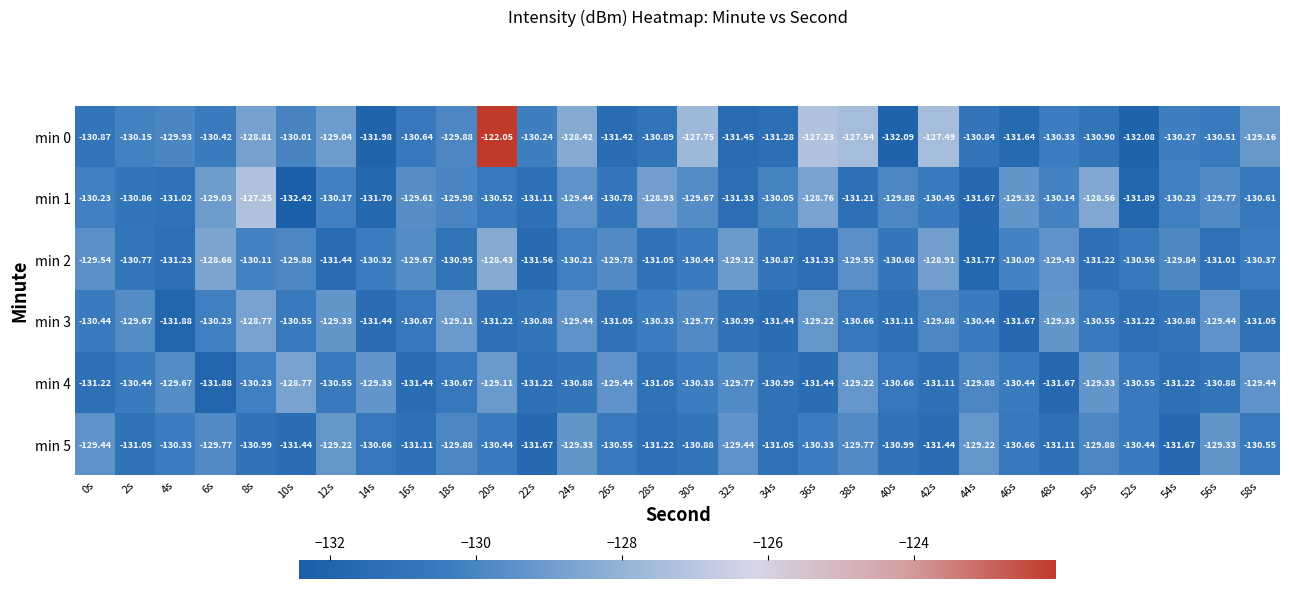

At which category does the chart reach its peak across all series?

20s